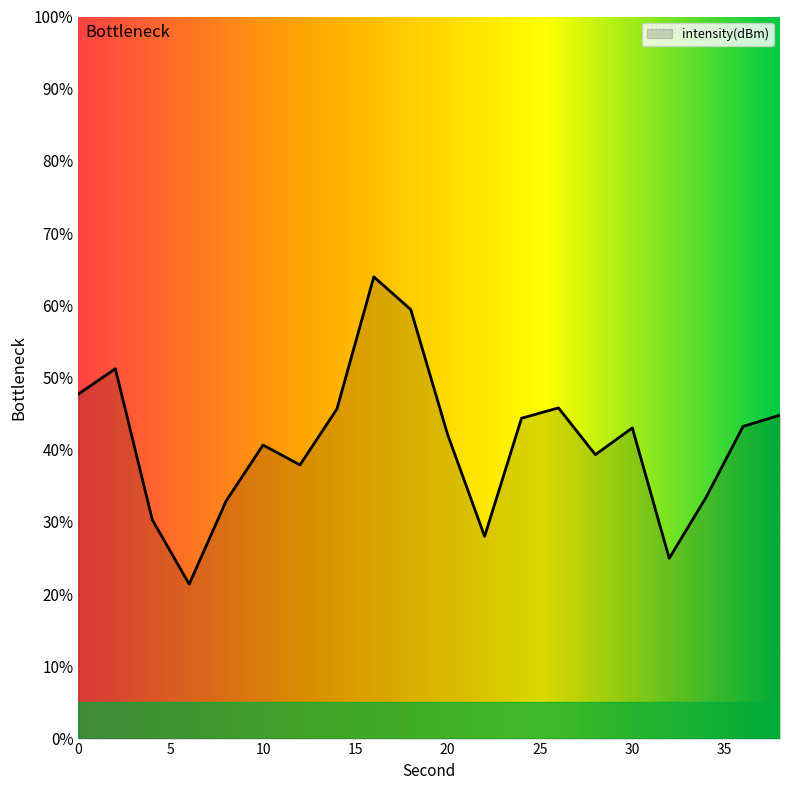

Rank the categories by value from lowest to highest.

6, 32, 22, 4, 8, 34, 12, 28, 10, 20, 30, 36, 24, 38, 14, 26, 0, 2, 18, 16